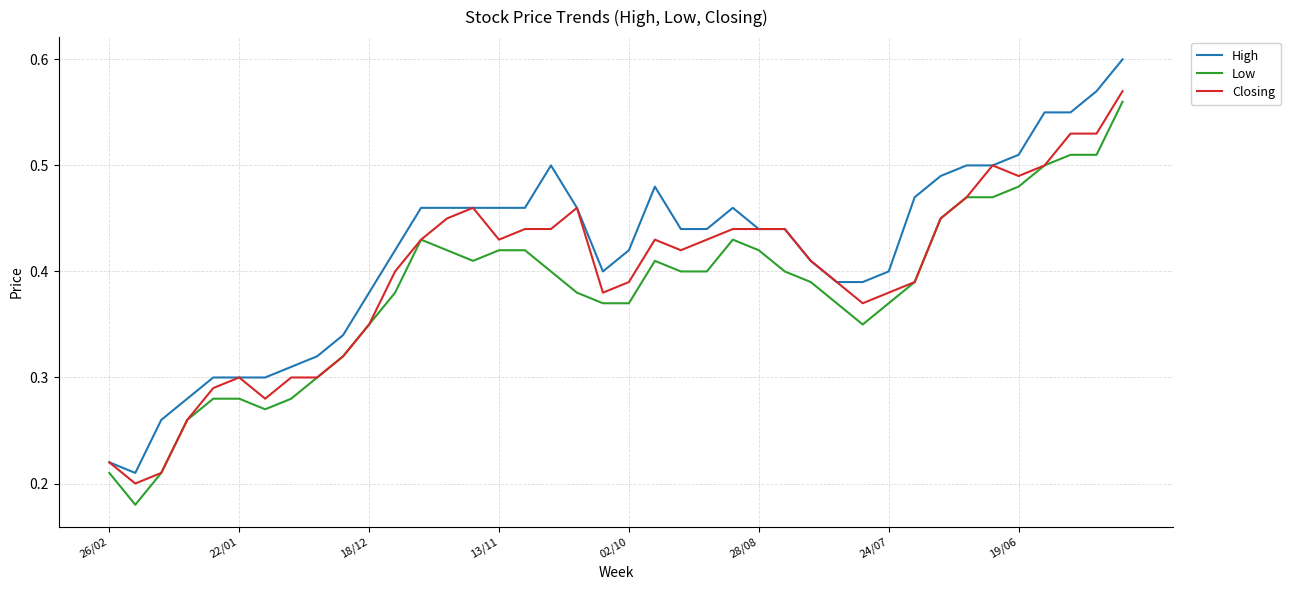

Which series has the largest range (max minus min)?

High